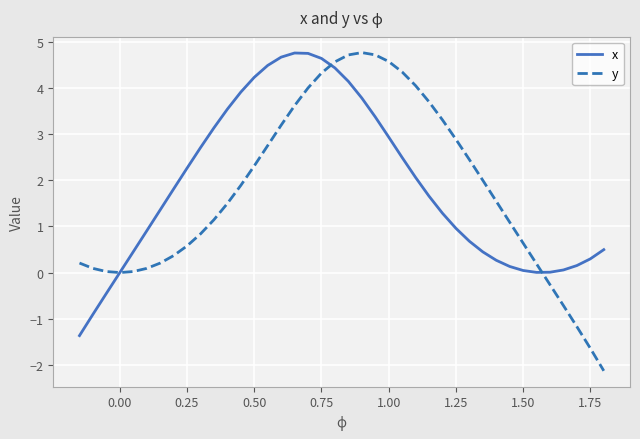

What is the smallest value displayed?

-2.1